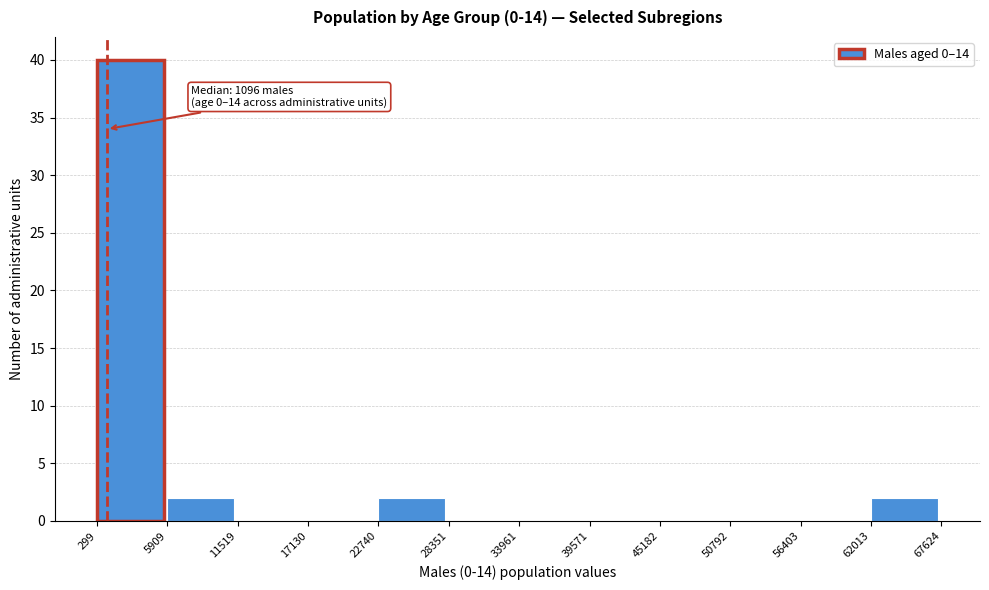

Over which range of the x-axis is the bar tallest?

299 to 5909